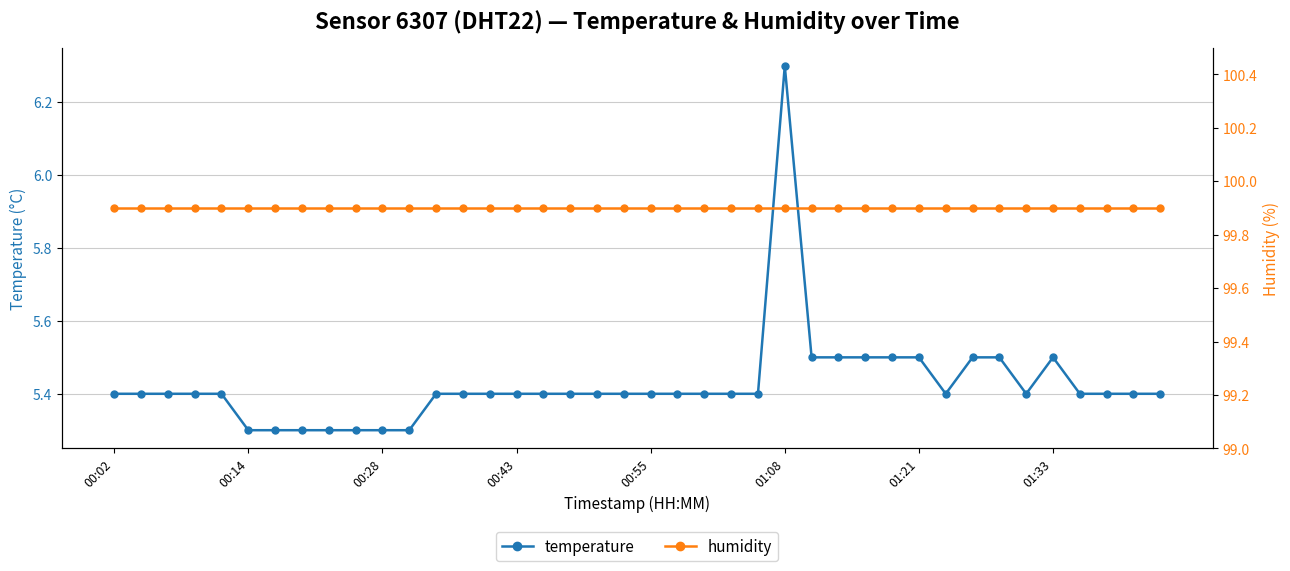

Is it true that temperature equals 5.3 at 9?

True